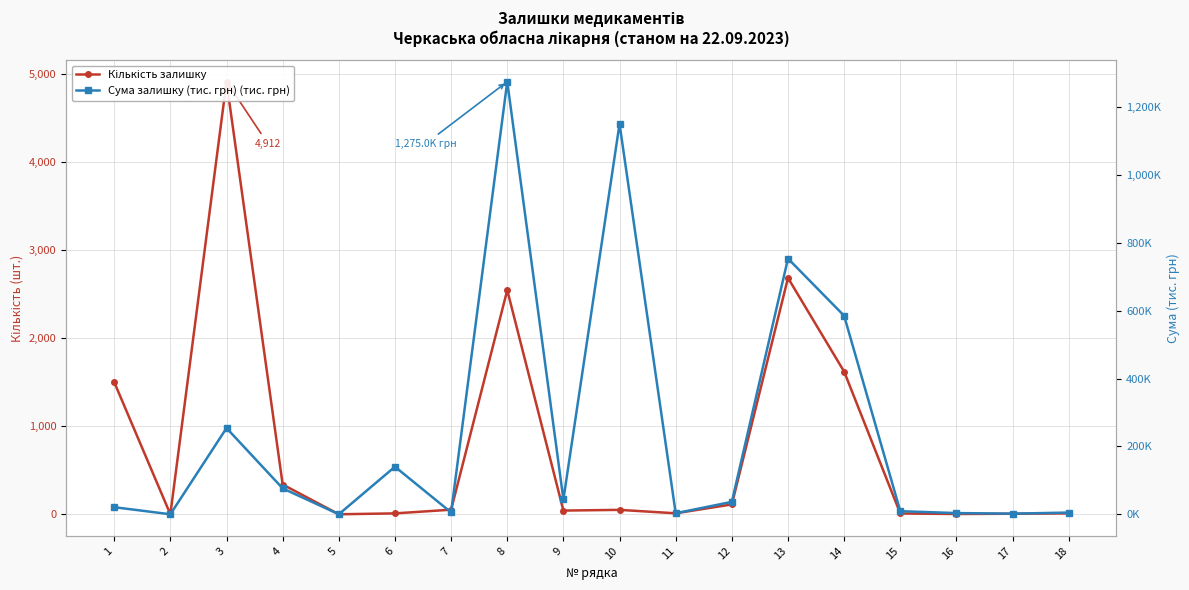

What is the difference between the second highest and second lowest values in the Сума залишку (тис. грн) (тис. грн) series?

1150.6